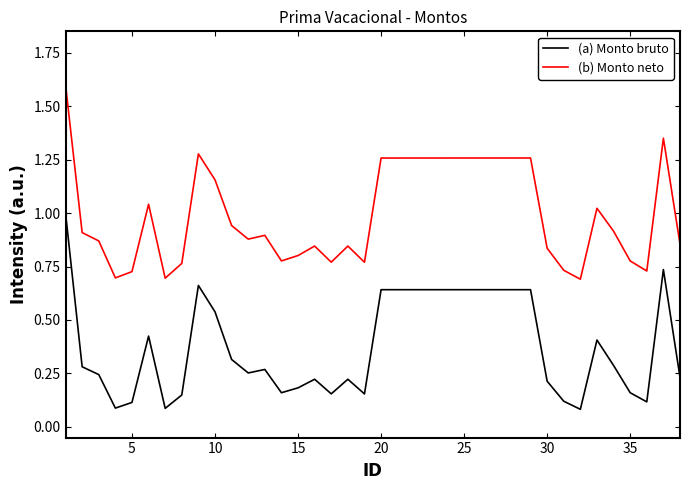

True or false: (b) Monto neto and (a) Monto bruto cross at least once.

False